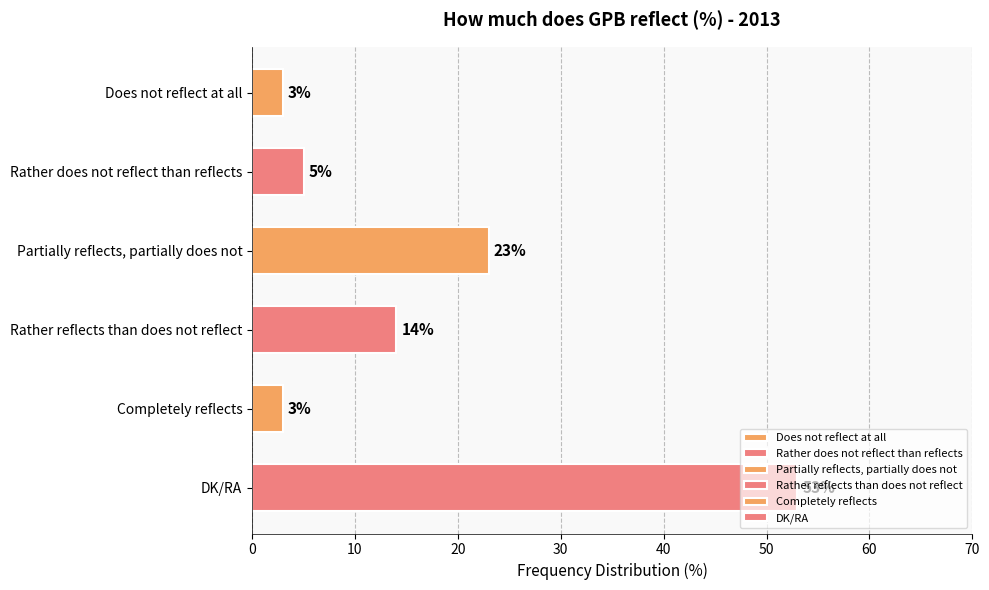

How many data points are less than 14?

3